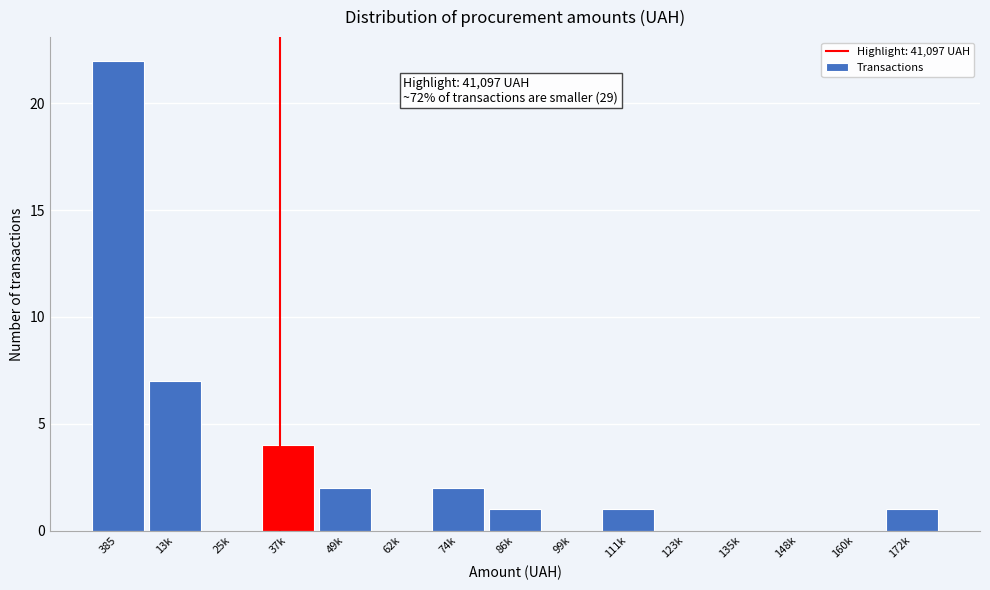

Reading right to left, what are all the values shown in this chart?

172k=1	160k=0	148k=0	135k=0	123k=0	111k=1	99k=0	86k=1	74k=2	62k=0	49k=2	37k=4	25k=0	13k=7	385=22